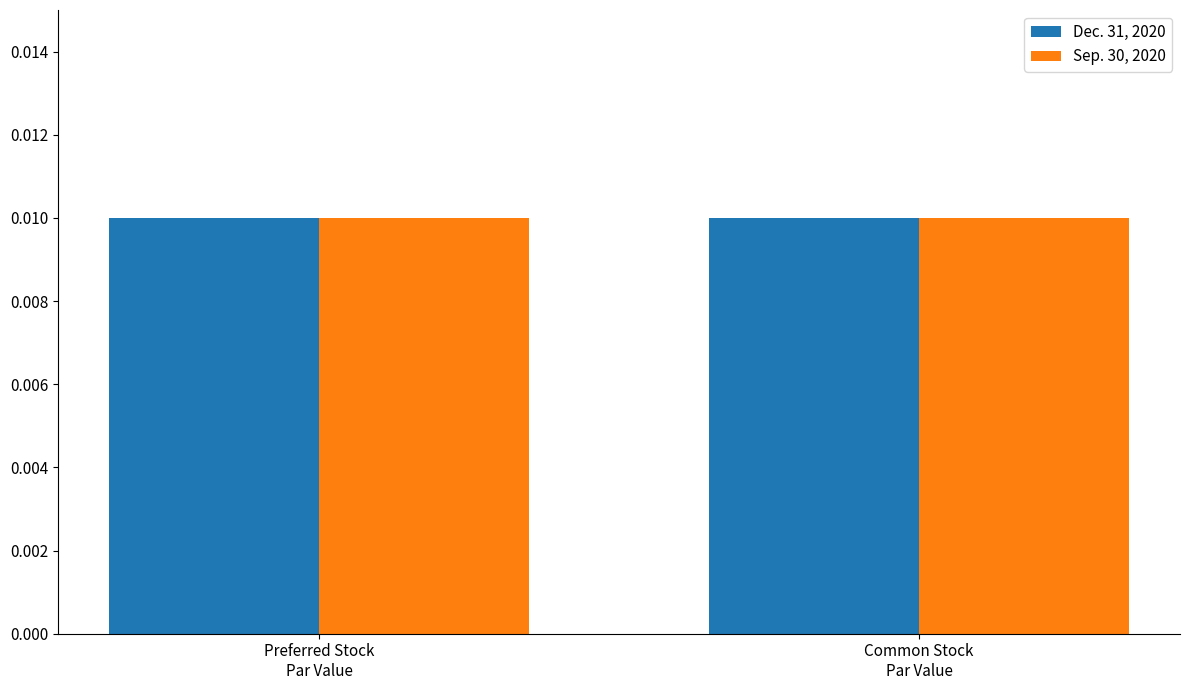

At Common Stock Issued, list the series in order from smallest to largest.

Dec. 31, 2020, Sep. 30, 2020